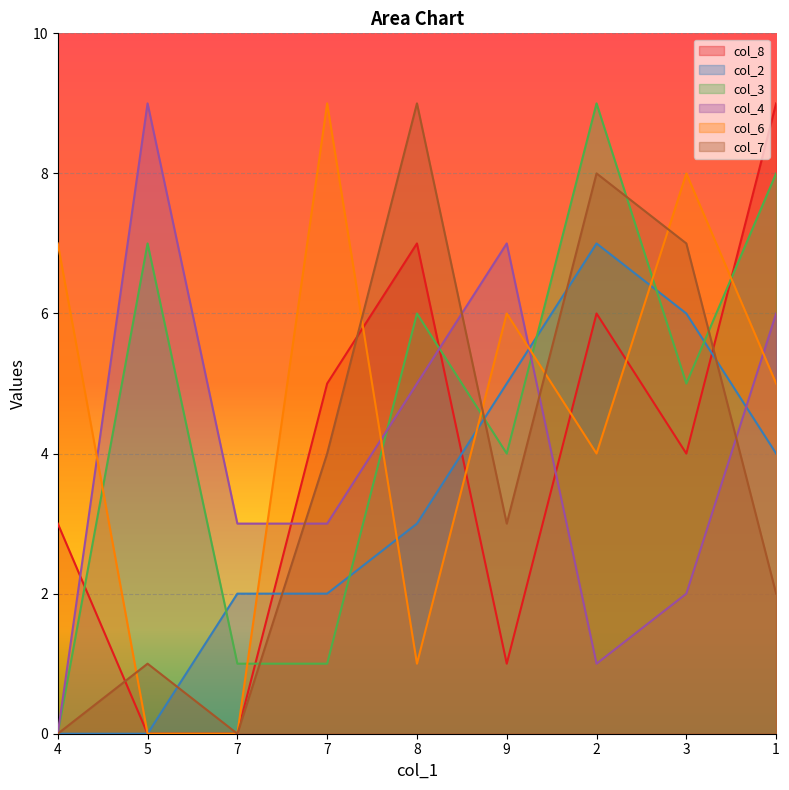

In col_7, how many points are higher than both neighbors (excluding endpoints)?

3